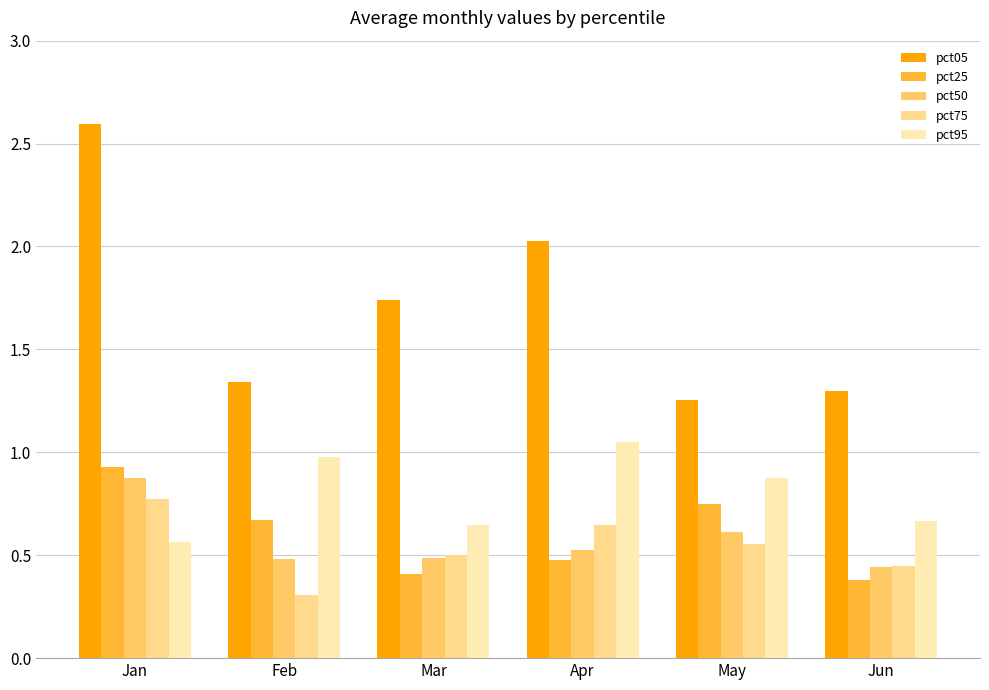

What is the total value across all series at Jan?

5.7